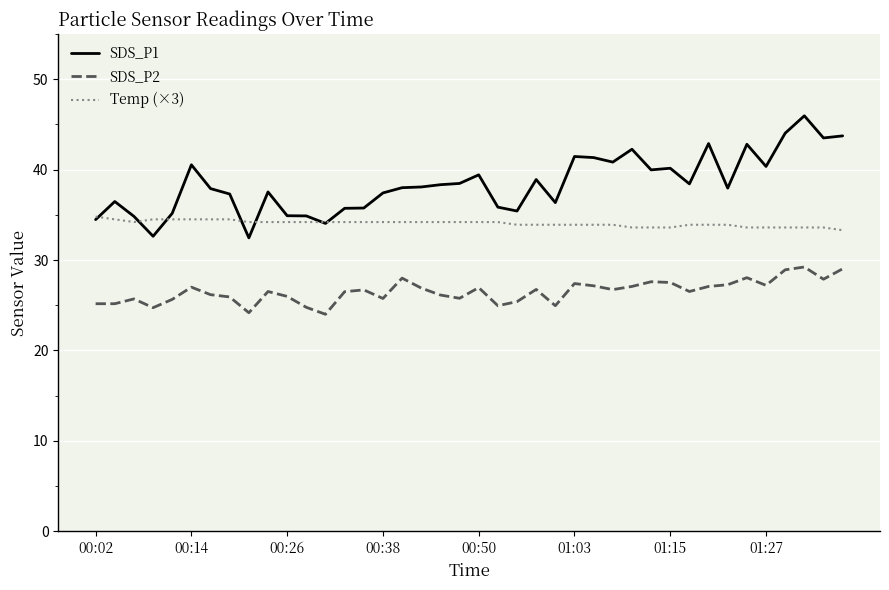

What is the minimum value shown in the chart?

24.0